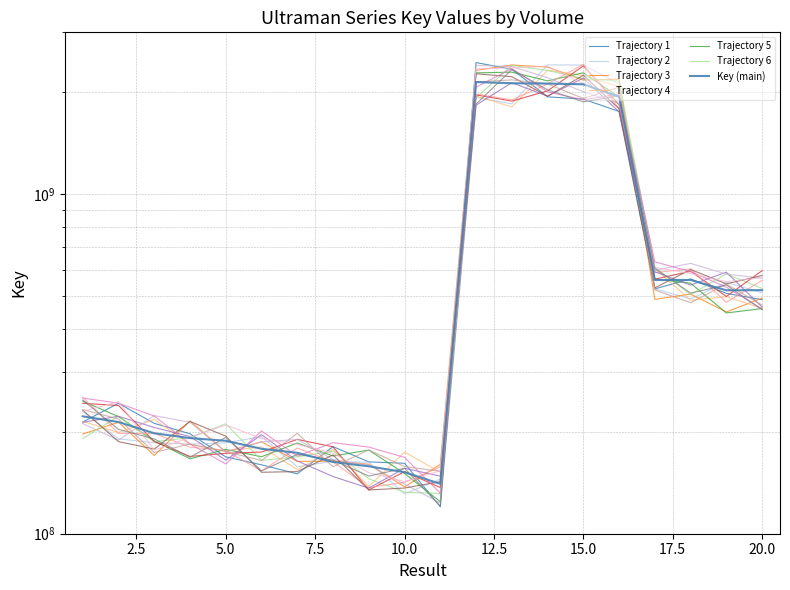

The chart shows a value of 521283740 at 19. True or false?

True